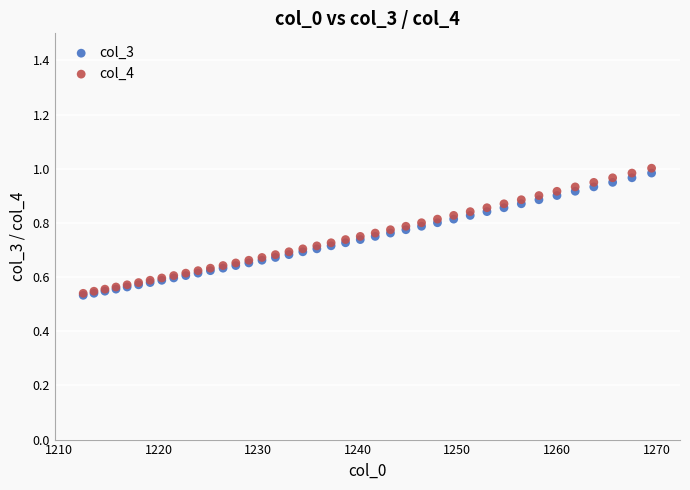

Which series contains the highest Y value?

col_4